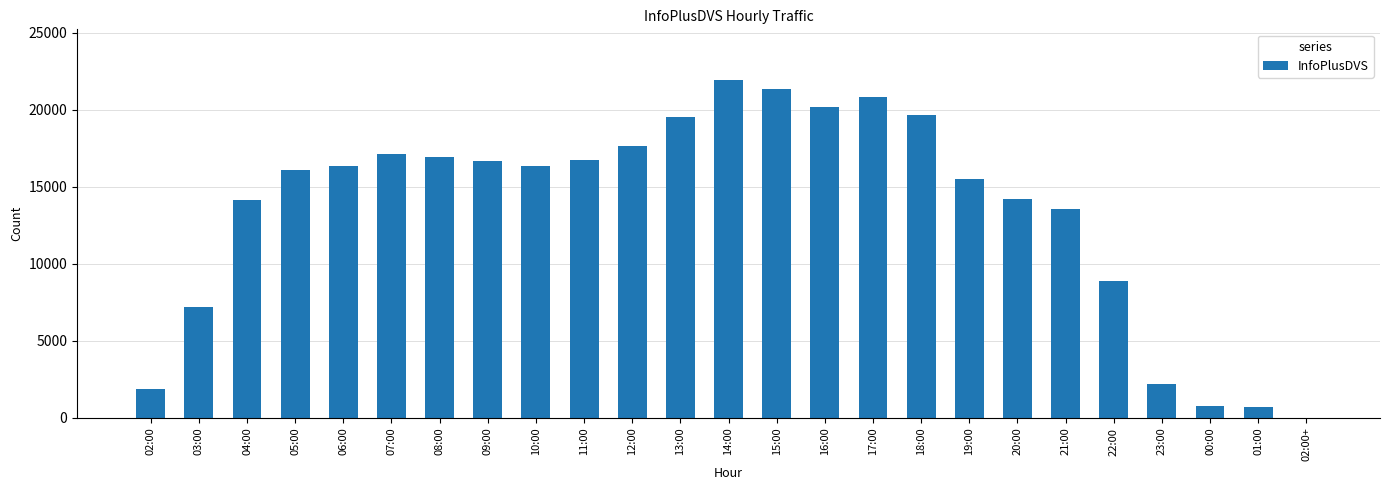

Between 04:00 and 02:00+, which is larger?

04:00